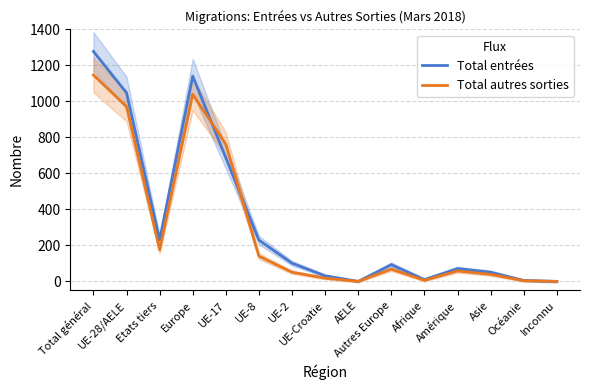

What is the sum of the Total autres sorties values at UE-28/AELE and AELE?

971